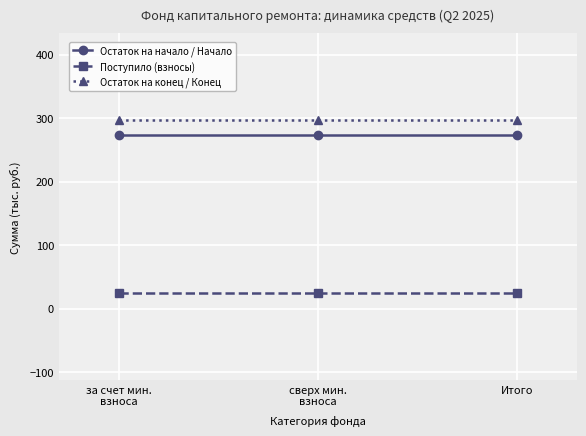

True or false: Остаток на начало / Начало has a value of 272.9 at сверх мин.
взноса.

True